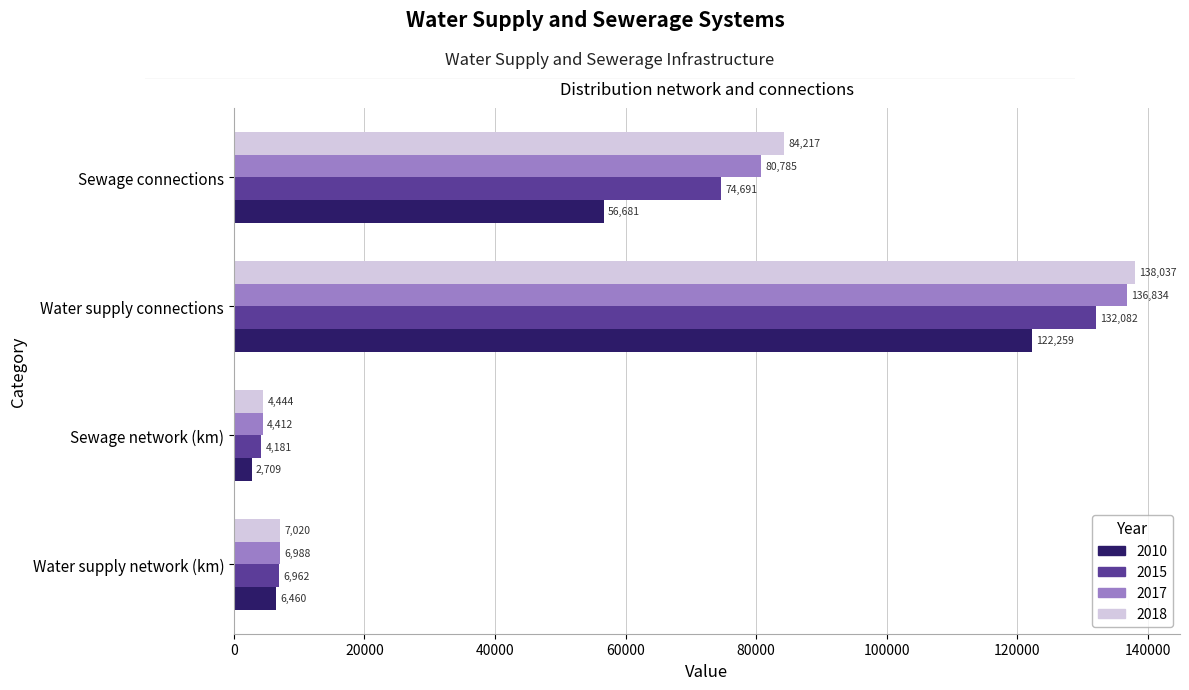

What is the minimum value for 2015?

4181.4